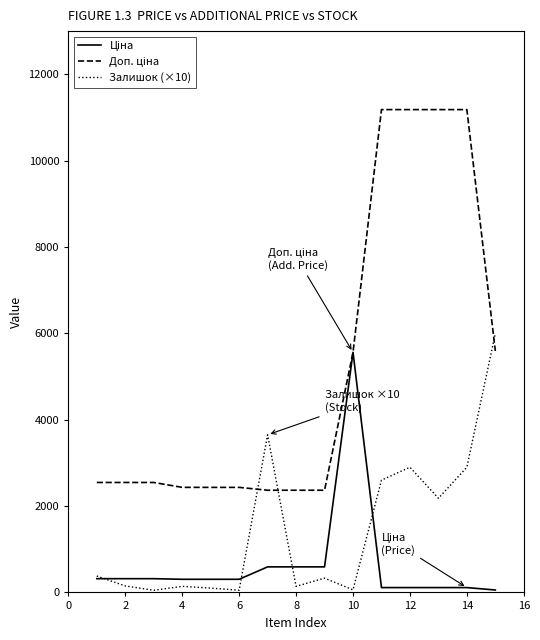

What is the maximum value shown in the chart?

11182.0